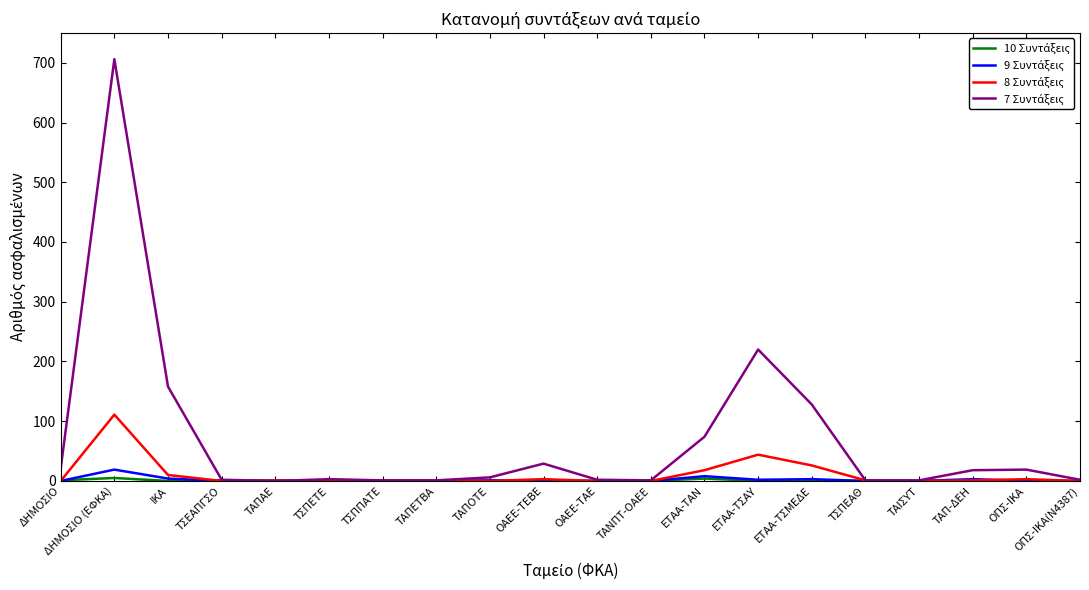

How many lines are shown in the chart?

4